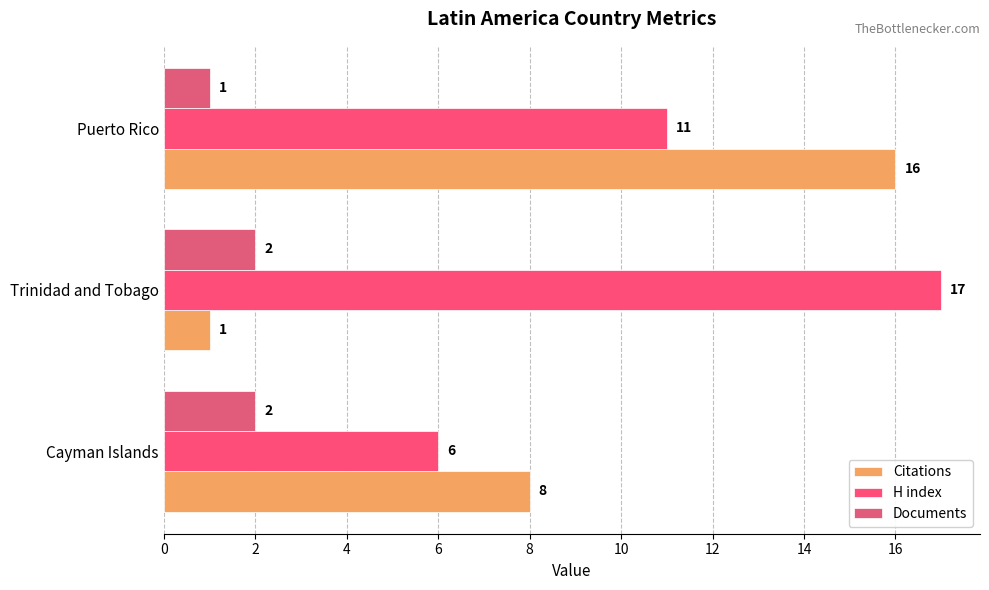

Rank the series by their maximum value, from highest to lowest.

H index, Citations, Documents